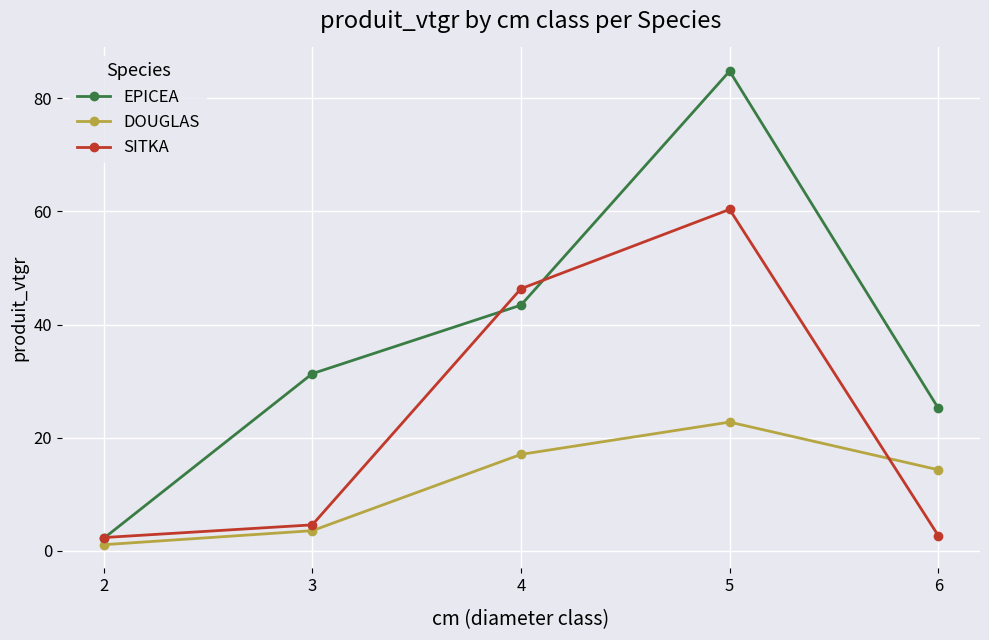

What are all the series names shown in the legend?

EPICEA, DOUGLAS, SITKA